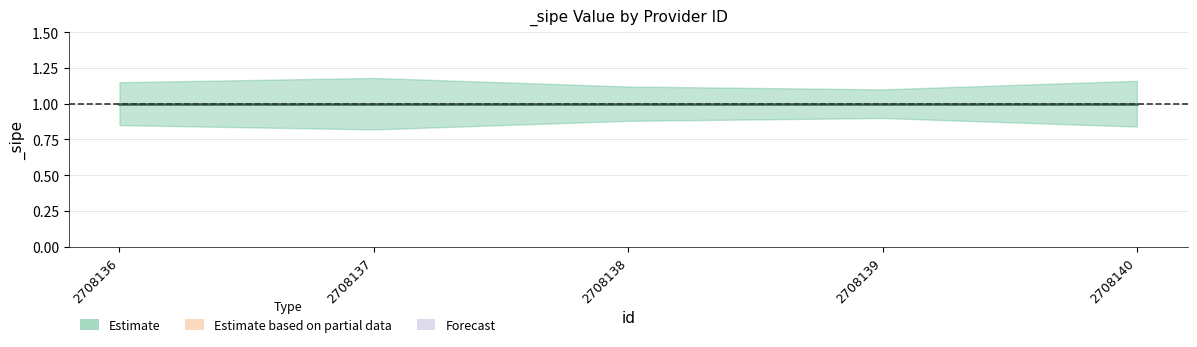

True or false: sipe_lower and sipe_upper intersect in this chart.

False